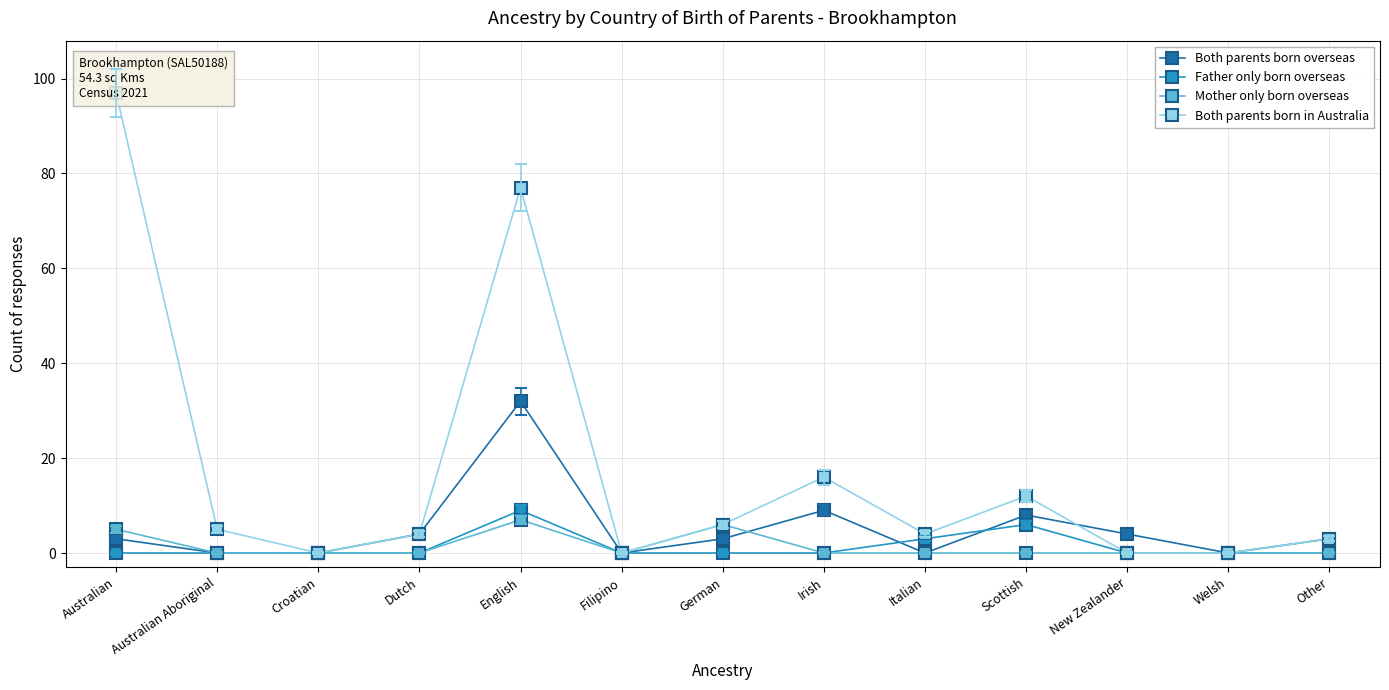

Reading right to left, what are all the values shown in this chart?

Both parents born overseas: 3	0	4	8	0	9	3	0	32	4	0	0	3
Father only born overseas: 0	0	0	6	3	0	0	0	9	0	0	0	0
Mother only born overseas: 0	0	0	0	0	0	6	0	7	0	0	0	5
Both parents born in Australia: 3	0	0	12	4	16	6	0	77	4	0	5	97